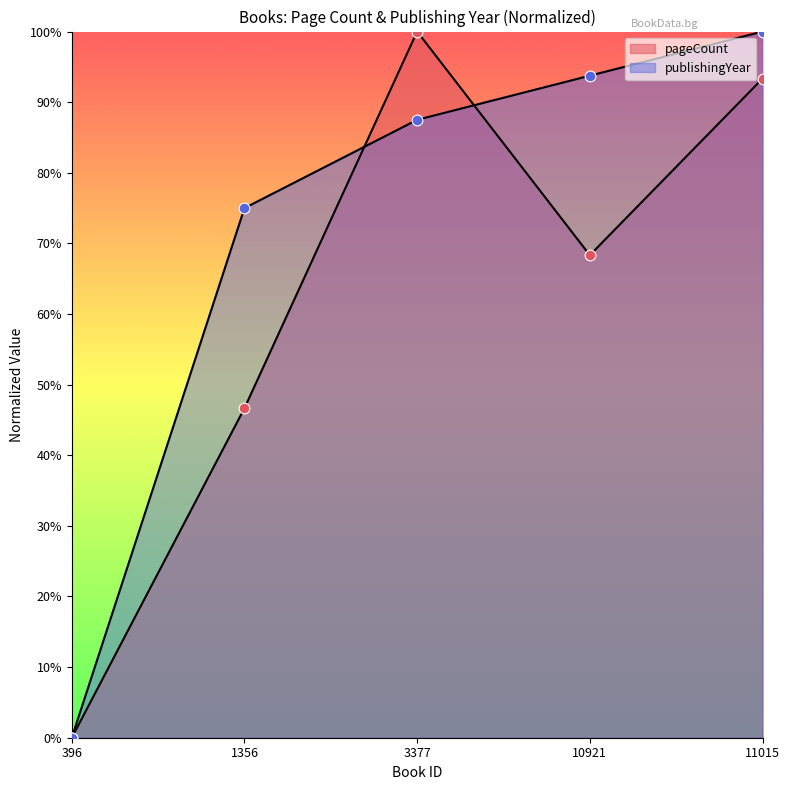

What are all the series names shown in the legend?

pageCount, publishingYear